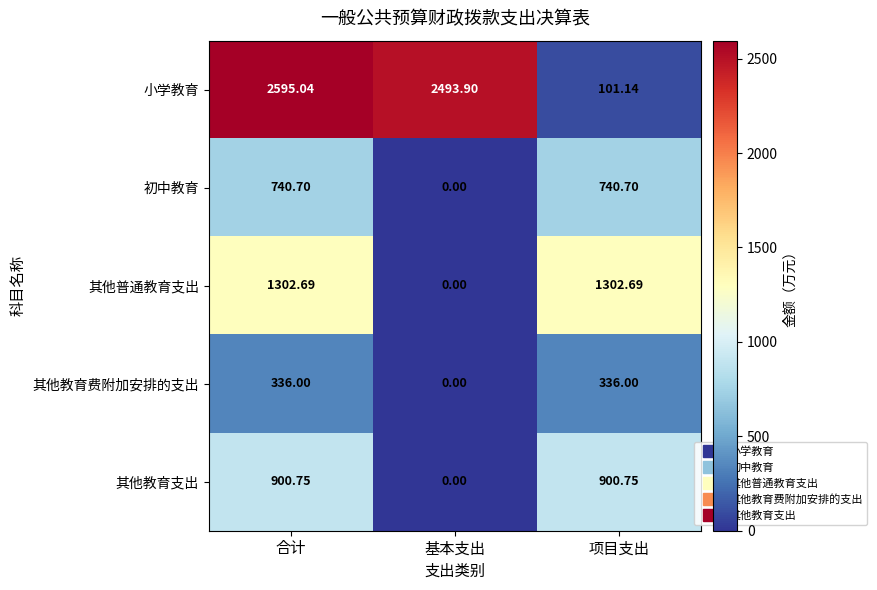

Is the value of 其他教育支出 at 合计 greater than the value of 初中教育 at 合计?

Yes